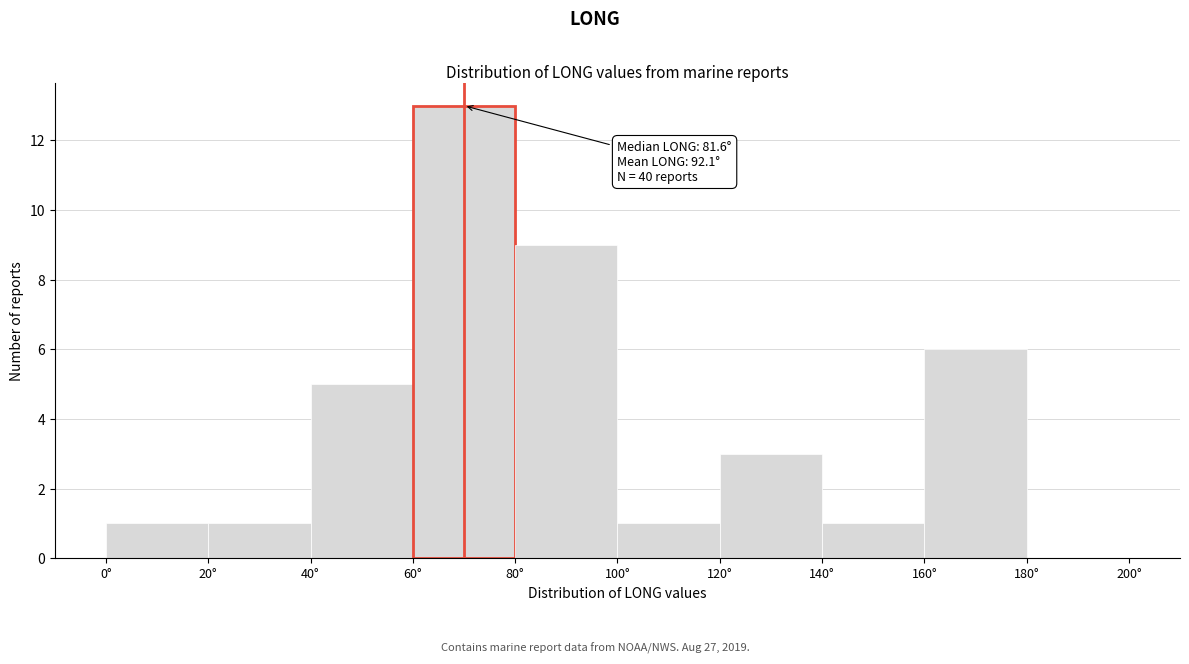

Which range on the x-axis has the tallest bar?

60 to 80